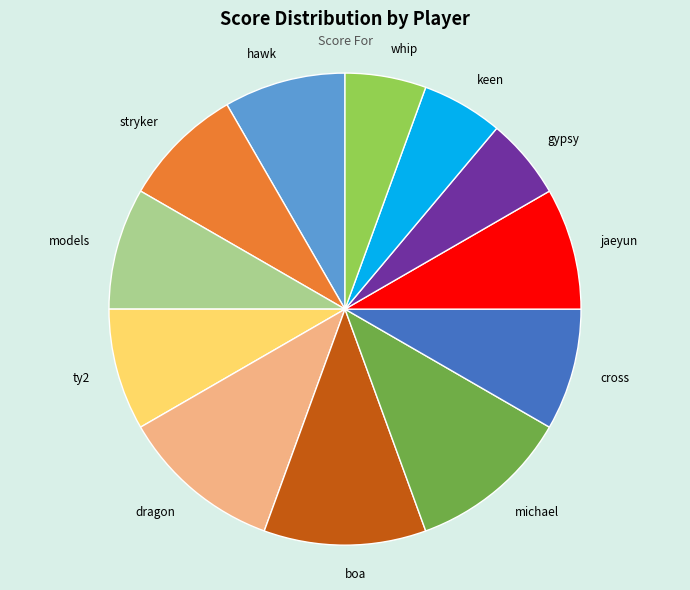

Do boa and stryker together represent more than half of the pie?

No